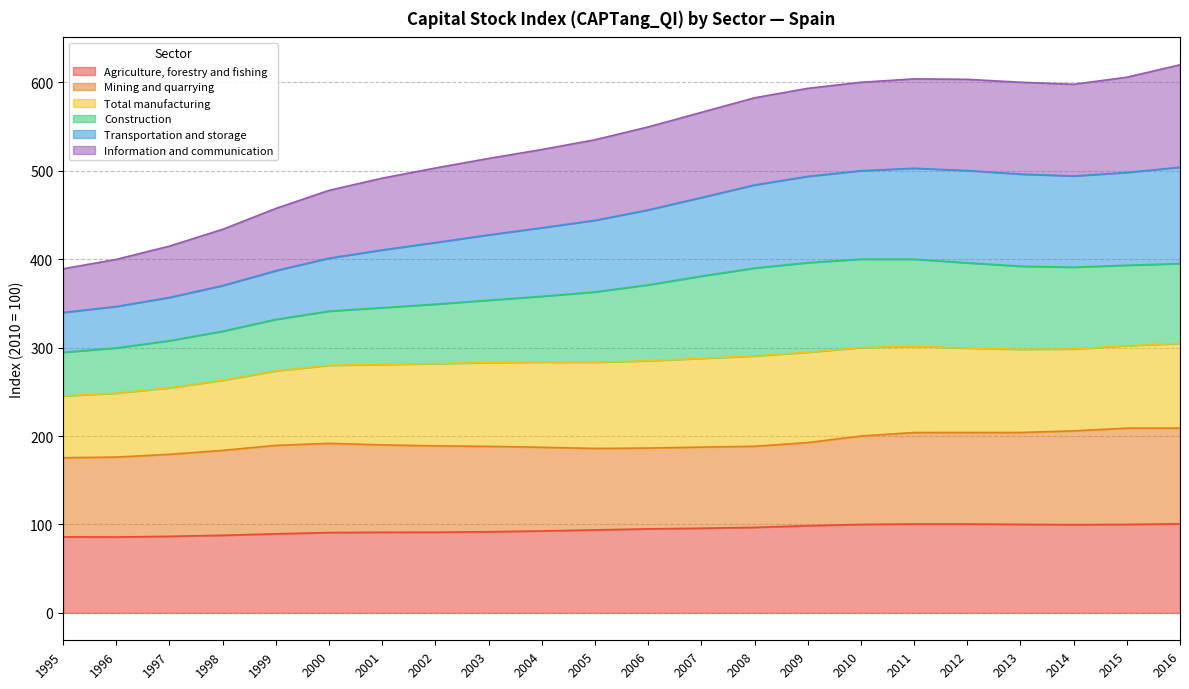

True or false: Agriculture, forestry and fishing has a value of 58.9 at 2005.

False